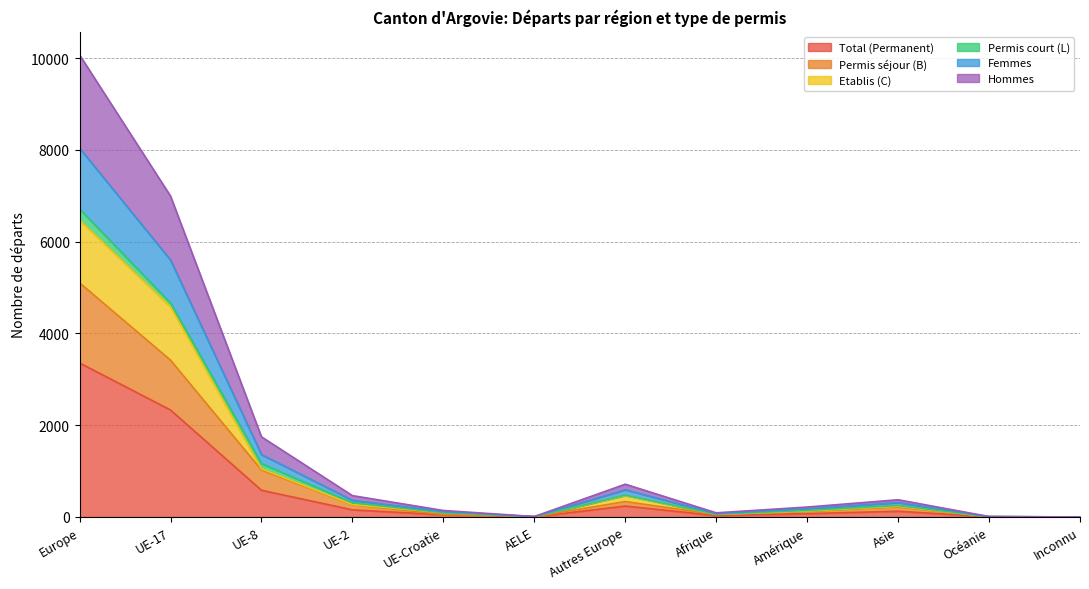

Between UE-17 and Océanie, which is larger?

UE-17